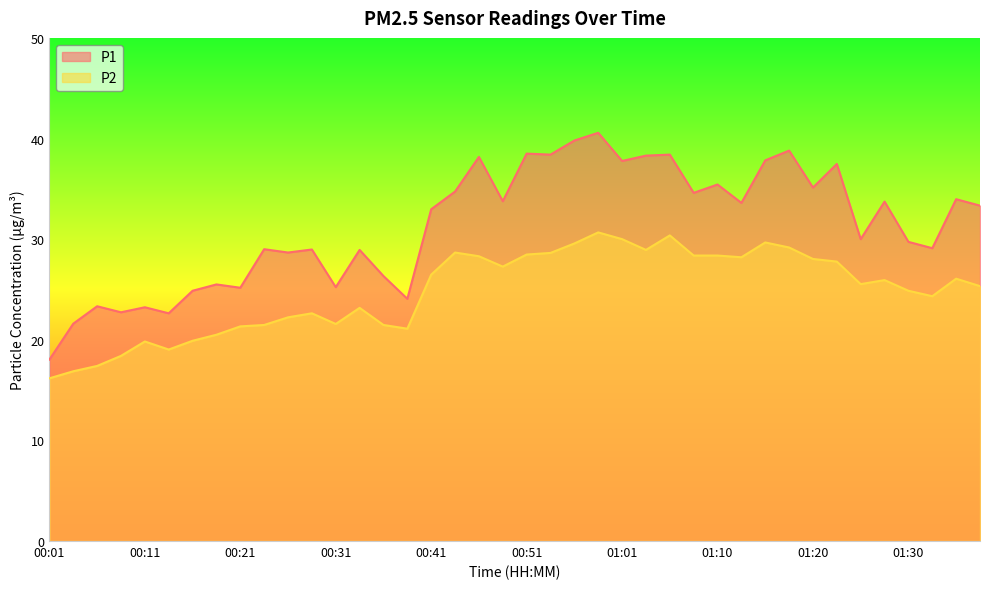

What value does the P1 series have at 01:15?

37.8